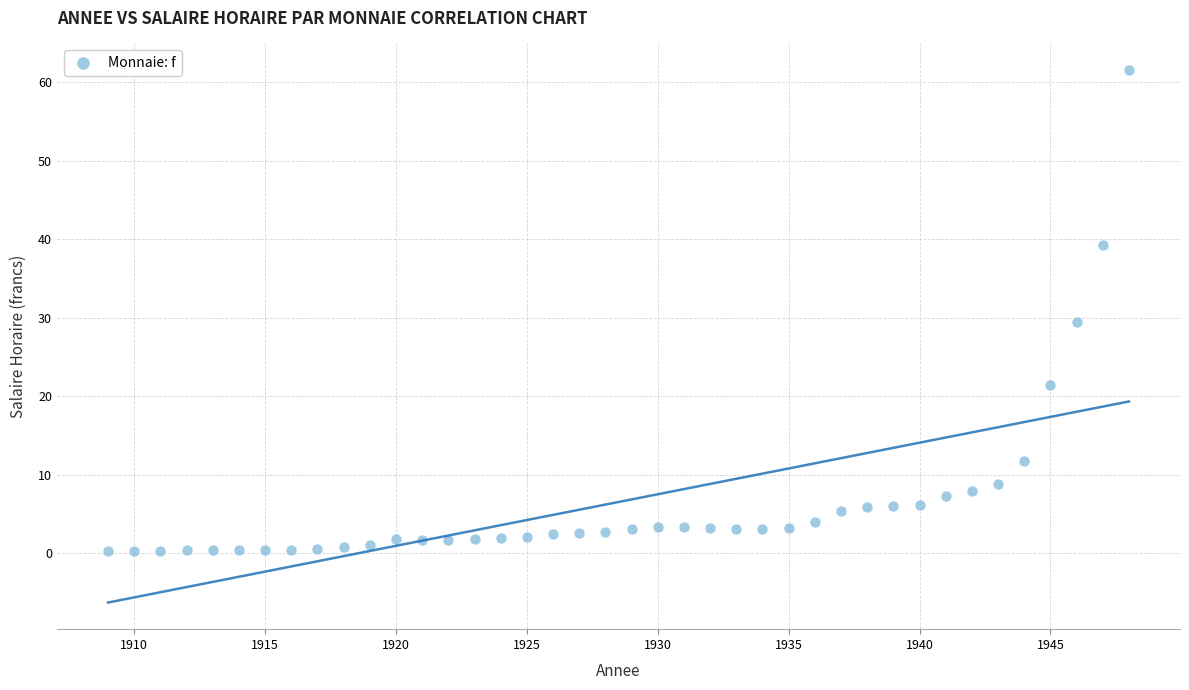

What is the range of X values (max minus min)?

39.0